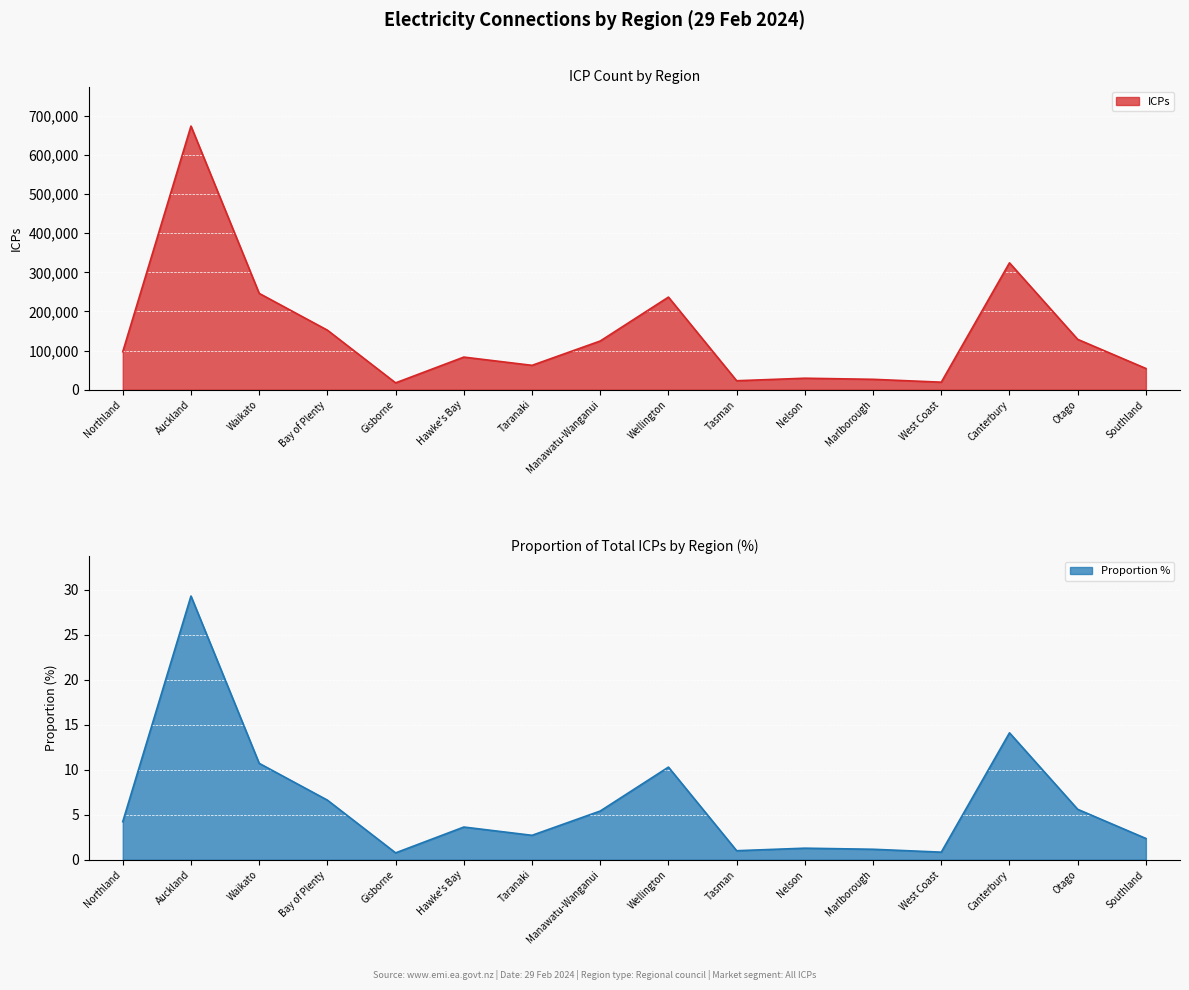

What is the label of the 8th point from the right?

Wellington